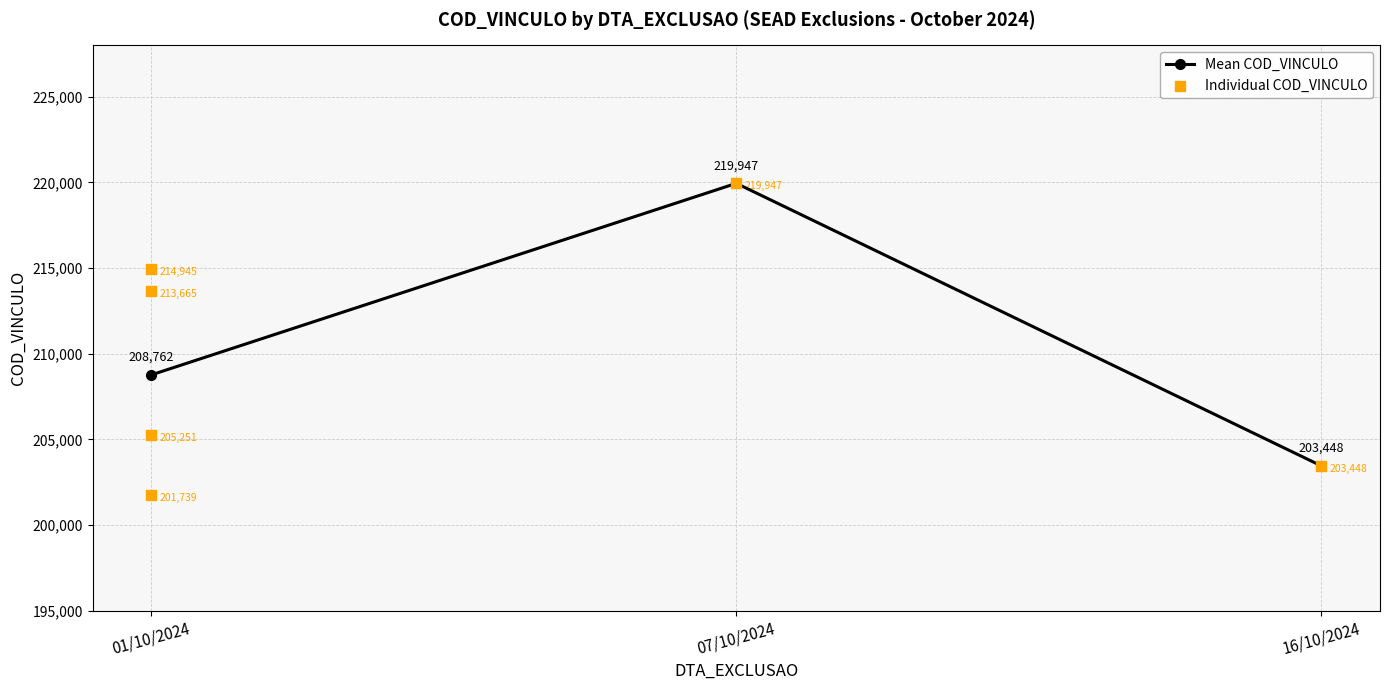

Which has a higher value, 16/10/2024 or 01/10/2024?

01/10/2024